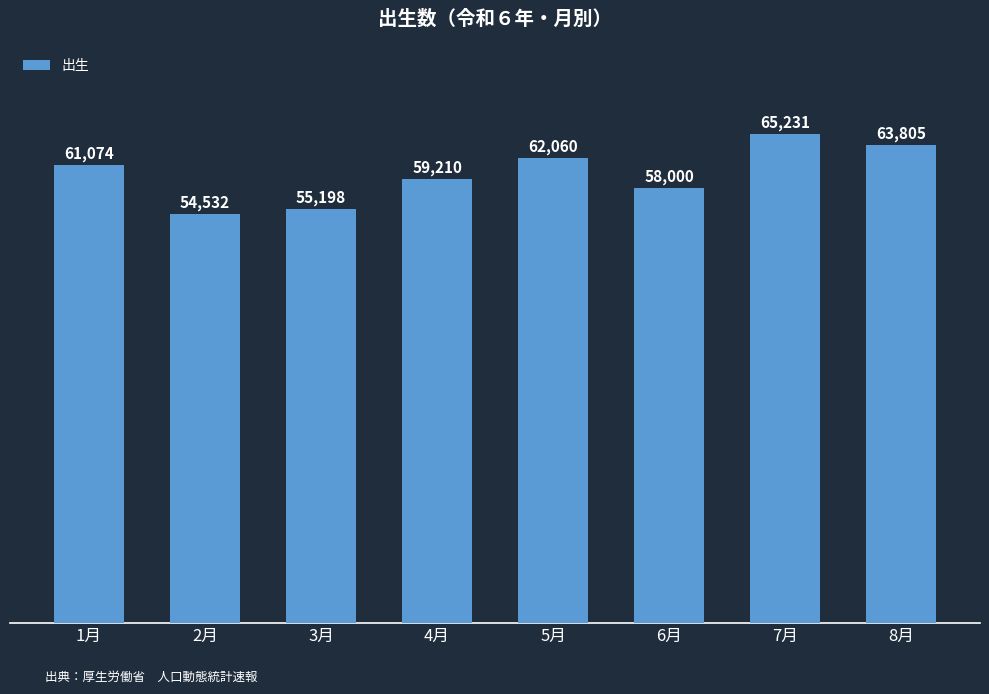

What is the smallest value displayed?

54532